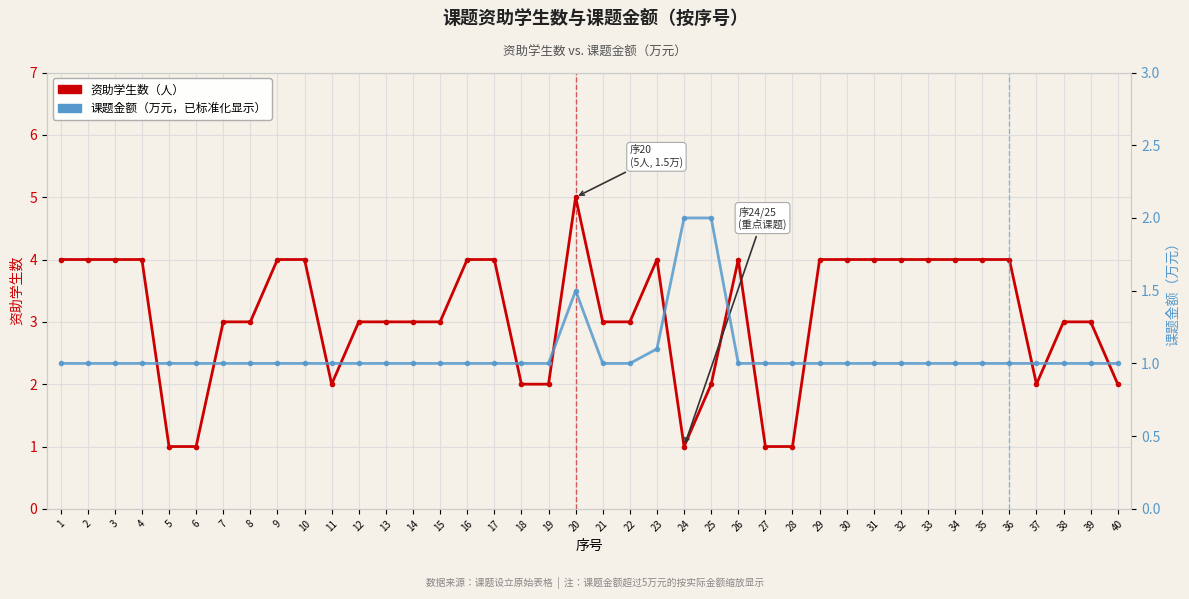

What is the maximum value shown in the chart?

5.0